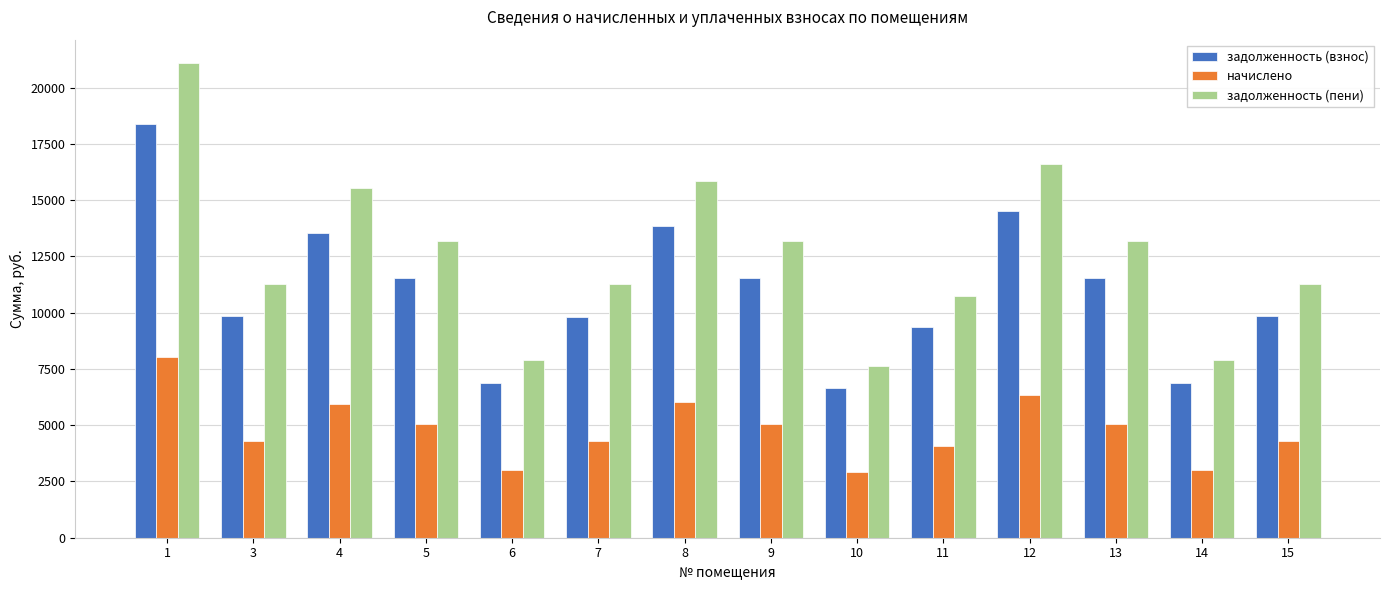

What is the minimum value for задолженность (взнос)?

6660.3